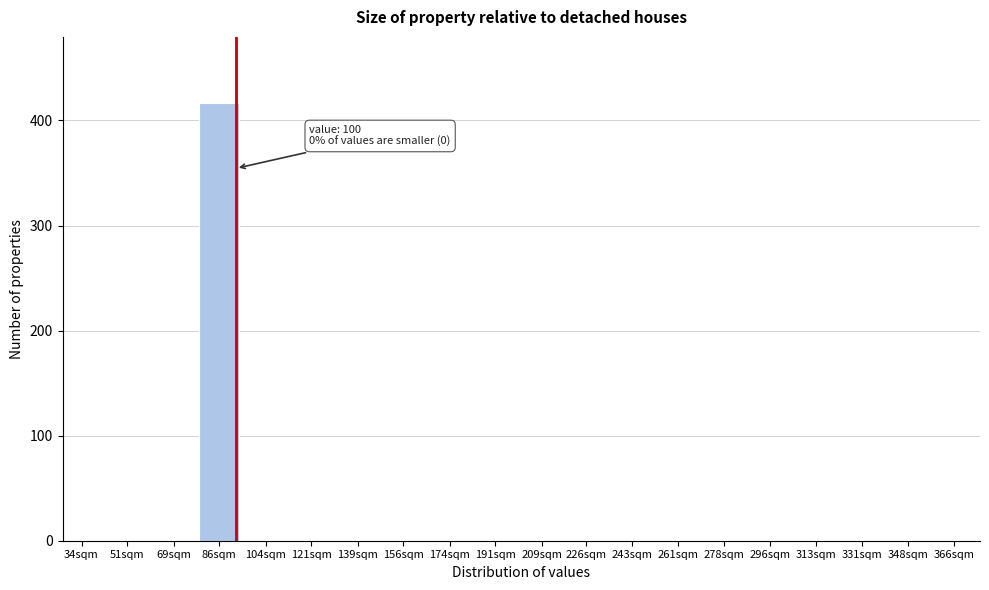

Reading left to right, list all the values displayed in this chart.

34sqm=0	51sqm=0	69sqm=0	86sqm=417	104sqm=0	121sqm=0	139sqm=0	156sqm=0	174sqm=0	191sqm=0	209sqm=0	226sqm=0	243sqm=0	261sqm=0	278sqm=0	296sqm=0	313sqm=0	331sqm=0	348sqm=0	366sqm=0